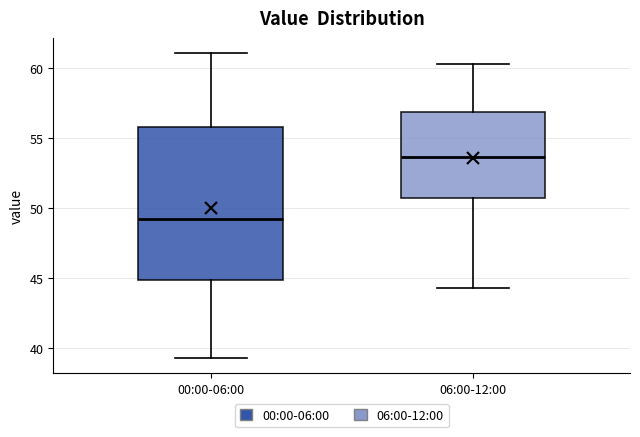

Reading left to right, read every box against the y-axis: the position of its median line, the range the box covers, and the ends of its whiskers. The values are not printed on the chart, so give them approximately, as read against the axis.

00:00-06:00: median 49.5, box 45.0 to 56.0, whiskers 39.5 to 61.0
06:00-12:00: median 53.5, box 50.5 to 57.0, whiskers 44.5 to 60.5